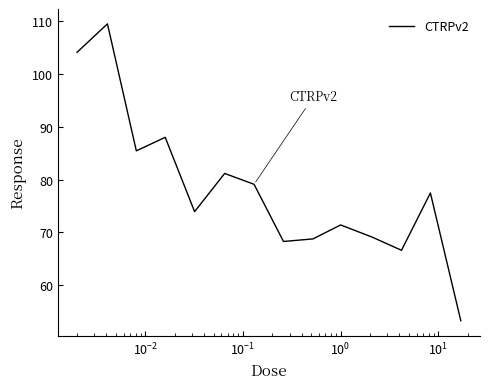

What is the greatest value displayed?

109.5